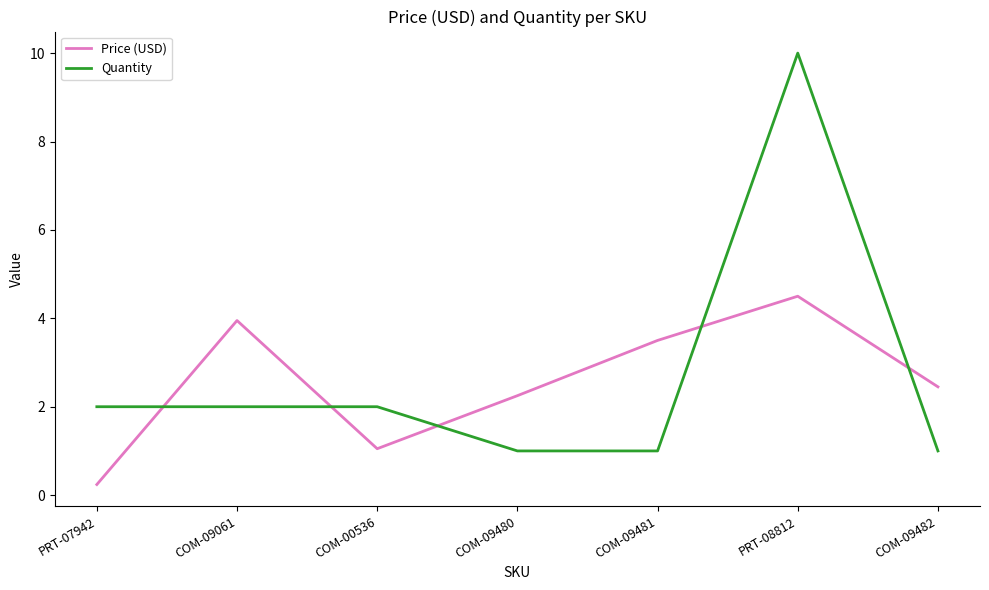

What is the difference between the maximum and minimum values in the Quantity series?

9.0